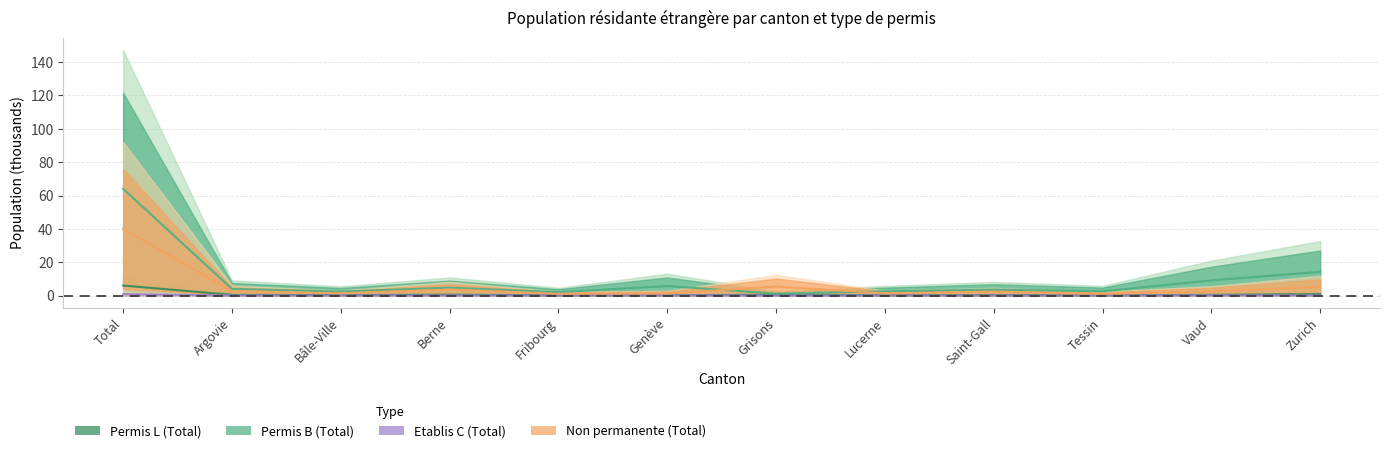

How many distinct data groups are displayed?

4